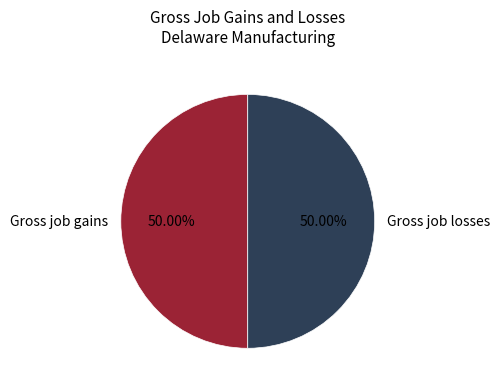

Approximately how many times larger is the value at Gross job losses compared to Gross job gains?

1.0